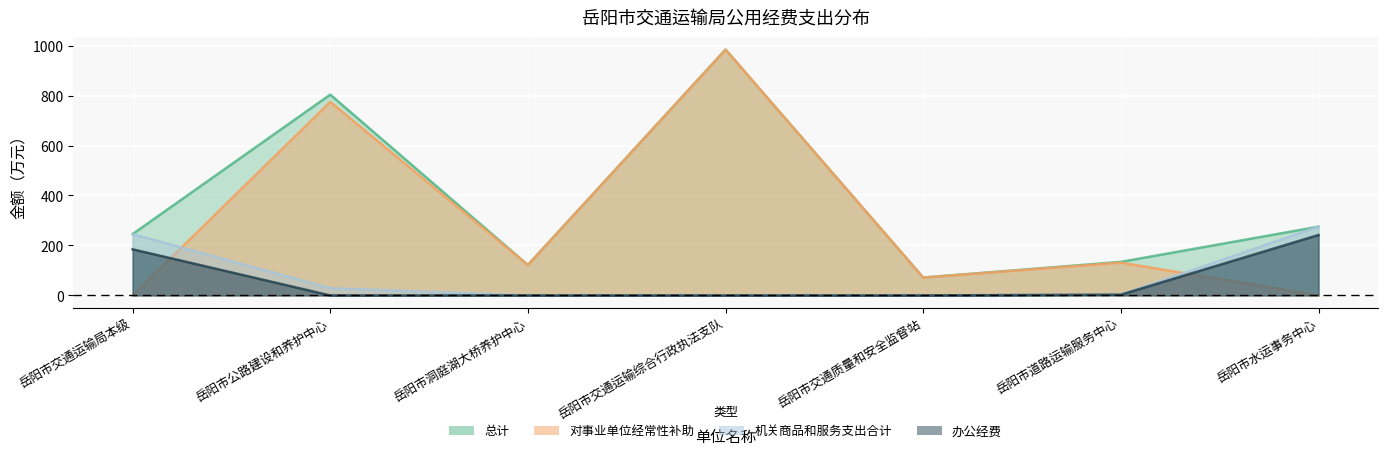

How many positive values does the 机关商品和服务支出合计 series have?

4